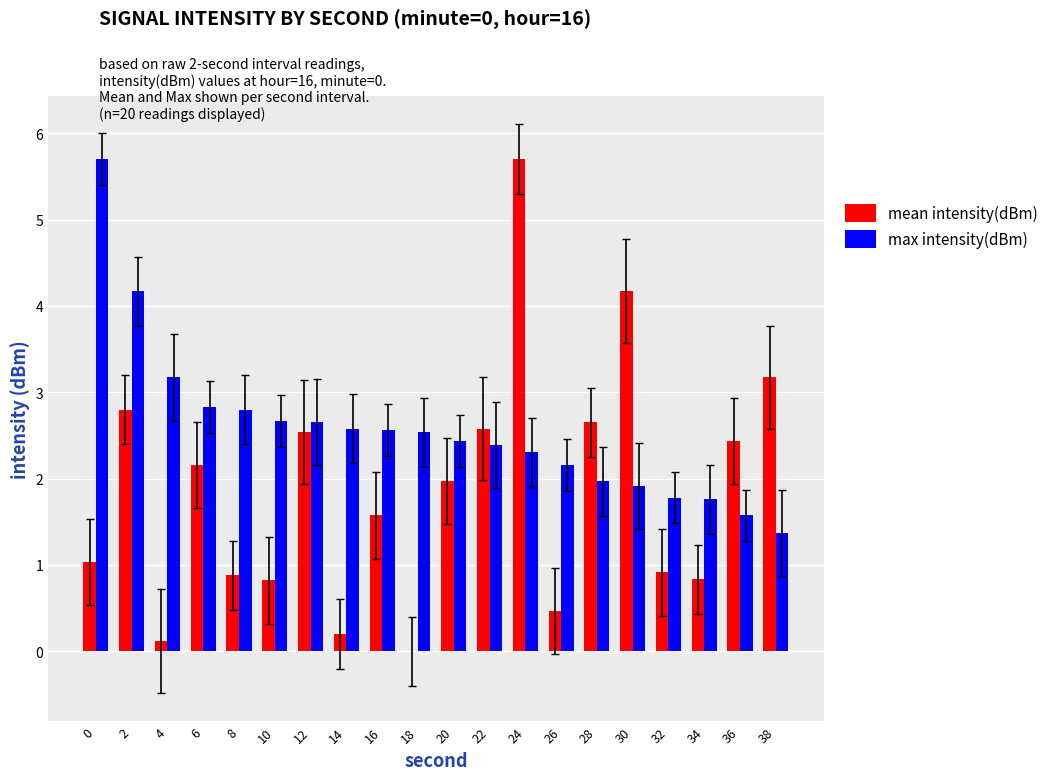

Read the max intensity(dBm) value at 26.

2.2